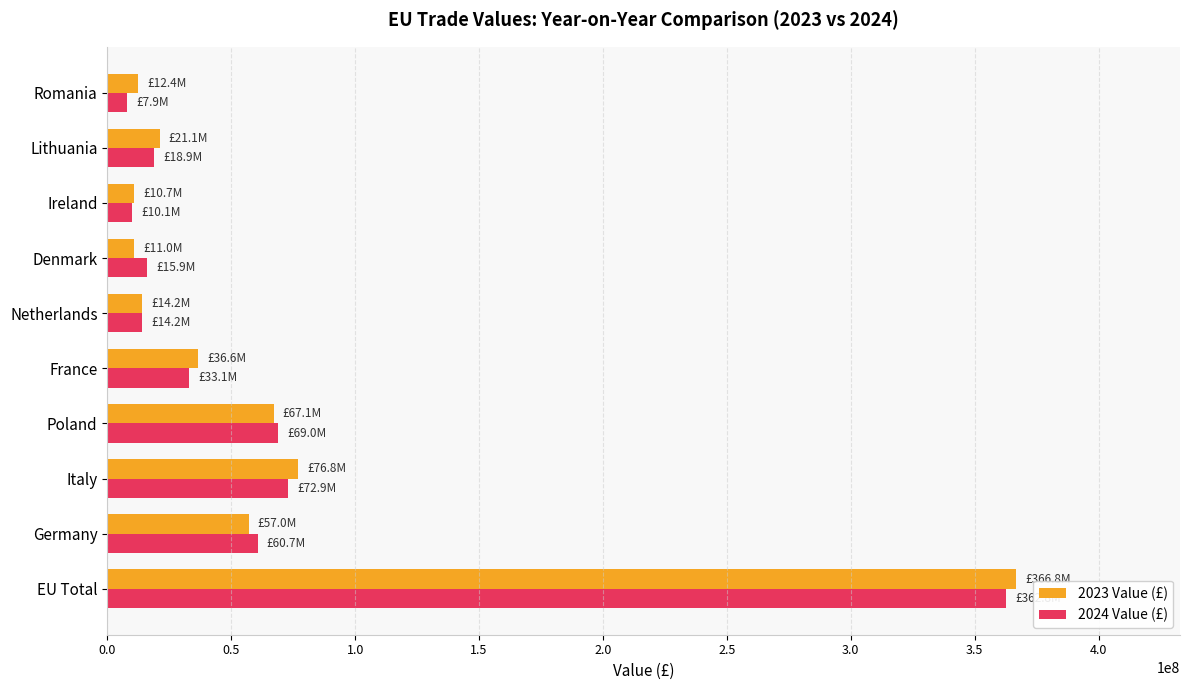

Count the number of data series in this chart.

2